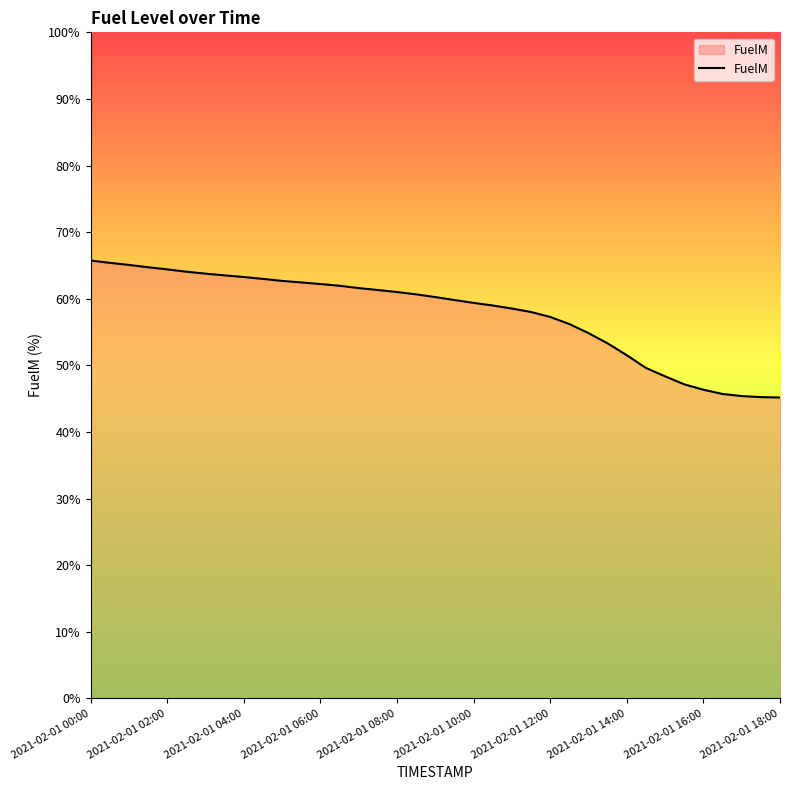

What is the difference between the maximum and minimum values?

20.6